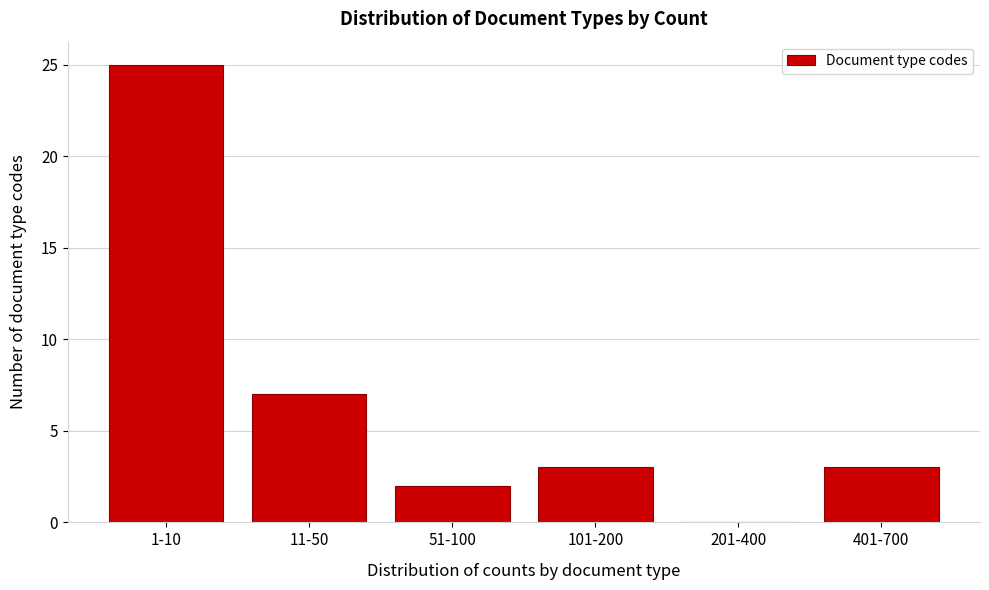

Reading right to left, list all the values displayed in this chart.

401-700=3	201-400=0	101-200=3	51-100=2	11-50=7	1-10=25